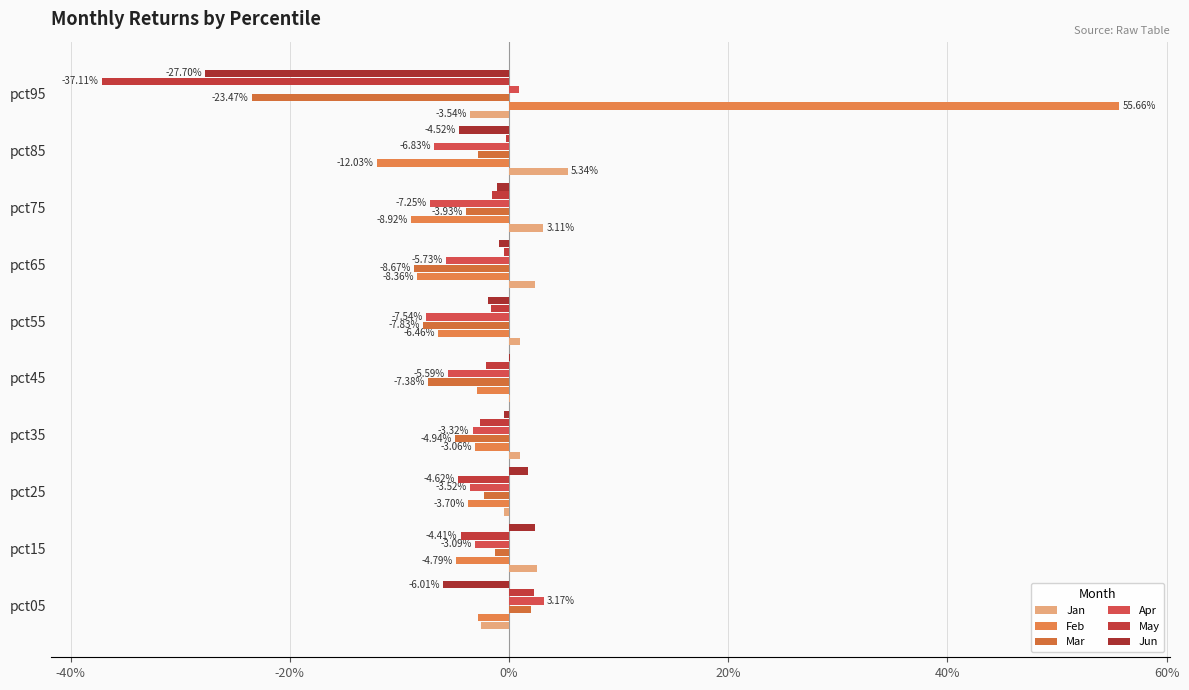

Reading left to right, what are all the values shown in this chart?

Jan: -0.0	0.0	-0.0	0.0	0.0	0.0	0.0	0.0	0.1	-0.0
Feb: -0.0	-0.0	-0.0	-0.0	-0.0	-0.1	-0.1	-0.1	-0.1	0.6
Mar: 0.0	-0.0	-0.0	-0.0	-0.1	-0.1	-0.1	-0.0	-0.0	-0.2
Apr: 0.0	-0.0	-0.0	-0.0	-0.1	-0.1	-0.1	-0.1	-0.1	0.0
May: 0.0	-0.0	-0.0	-0.0	-0.0	-0.0	-0.0	-0.0	-0.0	-0.4
Jun: -0.1	0.0	0.0	-0.0	0.0	-0.0	-0.0	-0.0	-0.0	-0.3